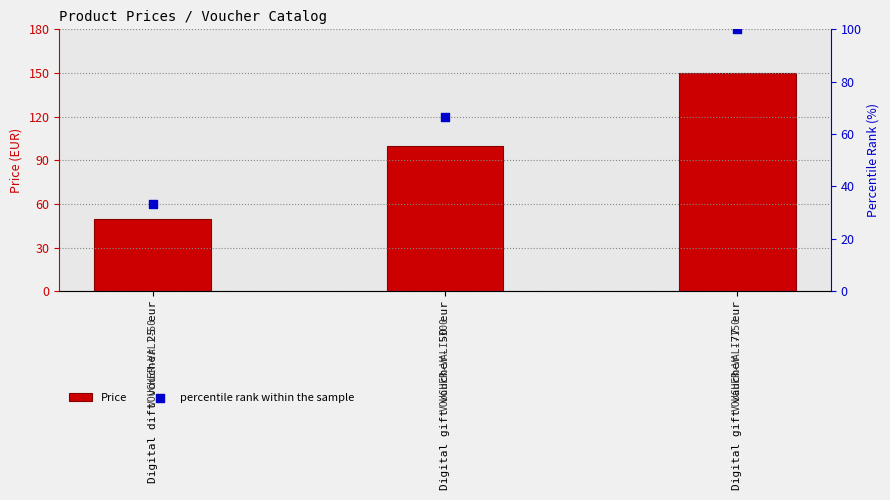

At how many categories does at least one series exceed 103?

1